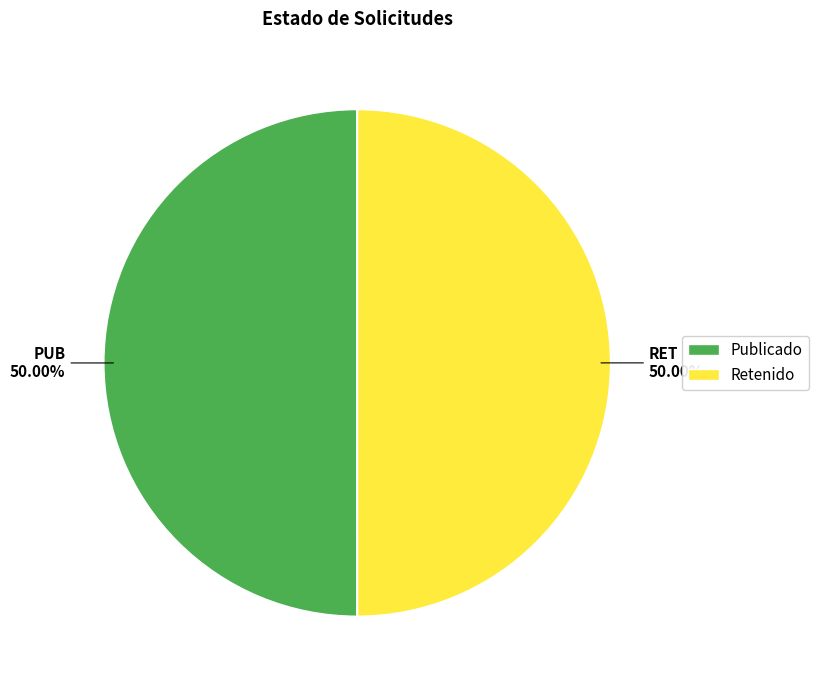

How many slices are in this pie chart?

2